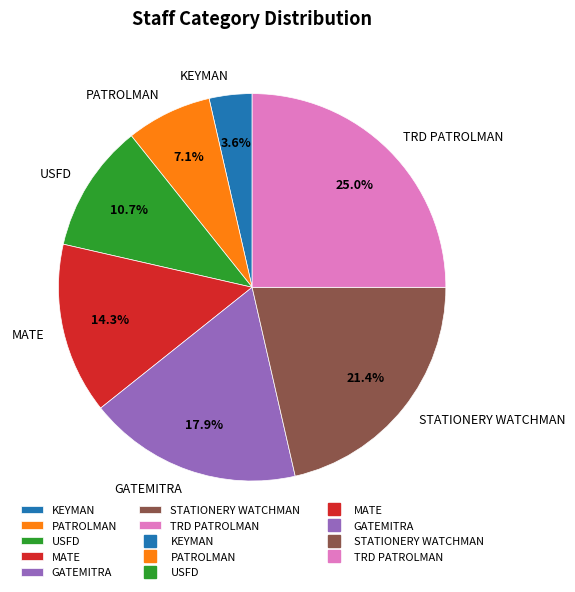

What is the largest slice in the pie chart?

TRD PATROLMAN